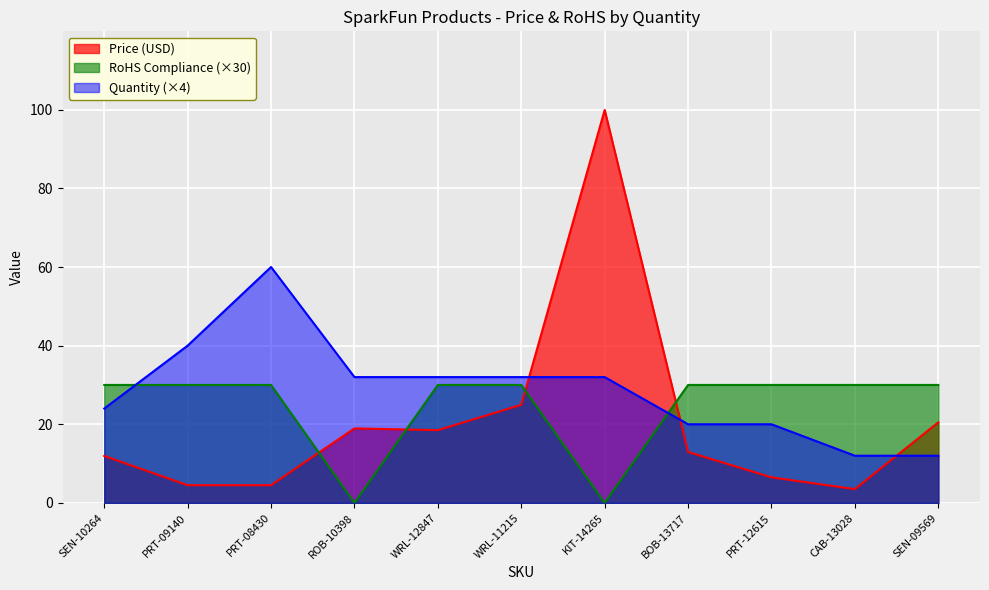

Is the value of RoHS Compliance at KIT-14265 greater than the value of Price (USD) at BOB-13717?

No